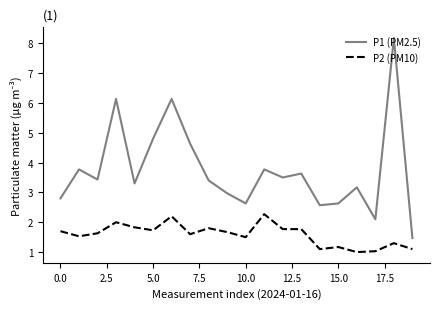

What is the minimum value shown in the chart?

1.0